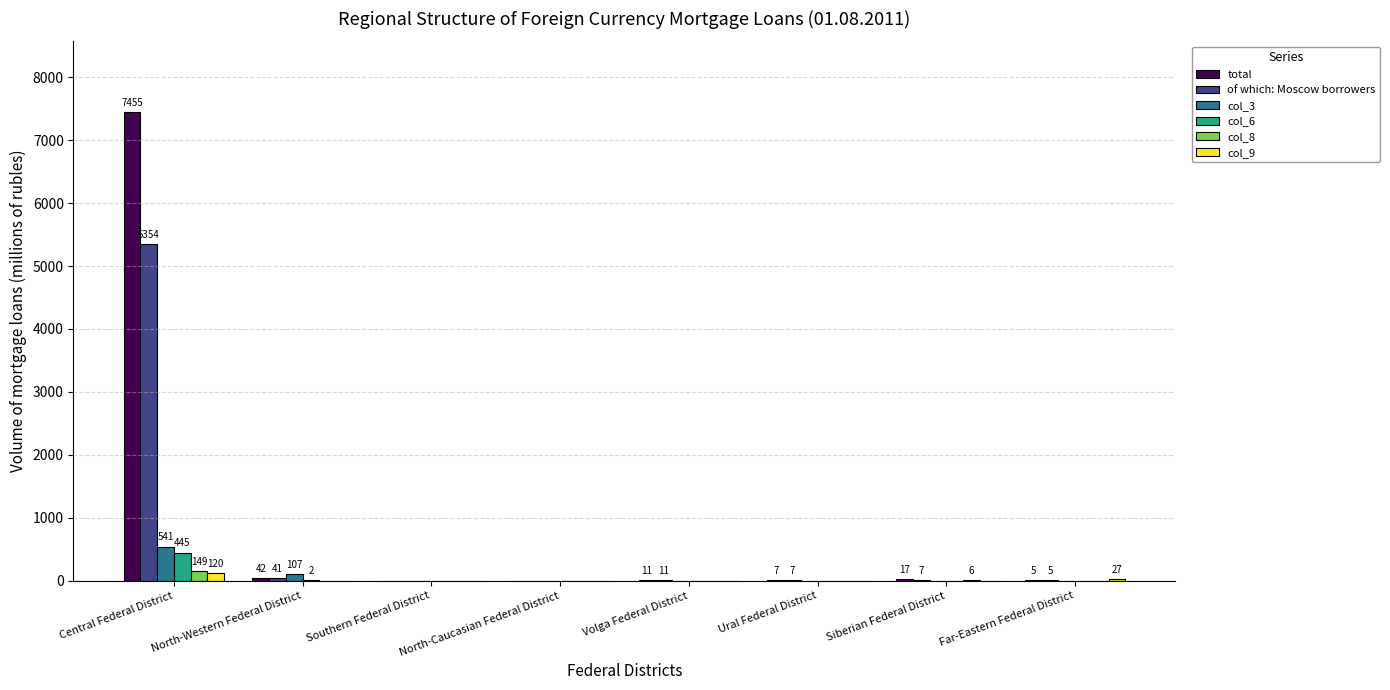

Which series changed the most between Central Federal District and North-Western Federal District?

total